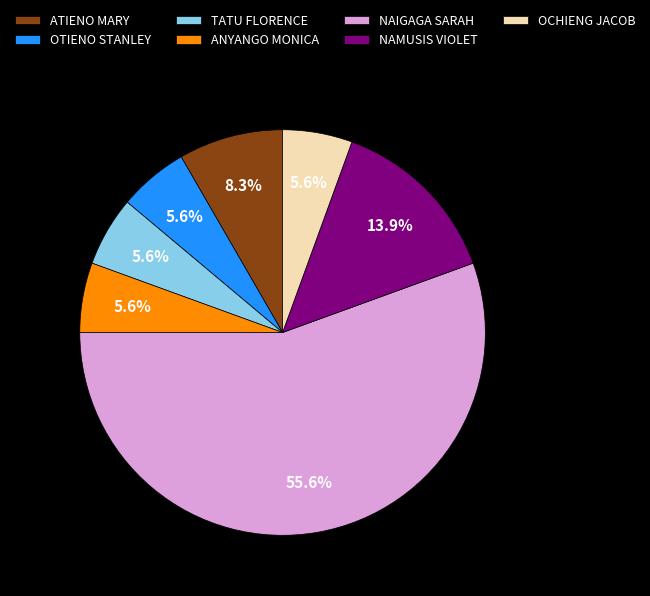

To the nearest percent, what portion does NAMUSIS VIOLET represent?

14%